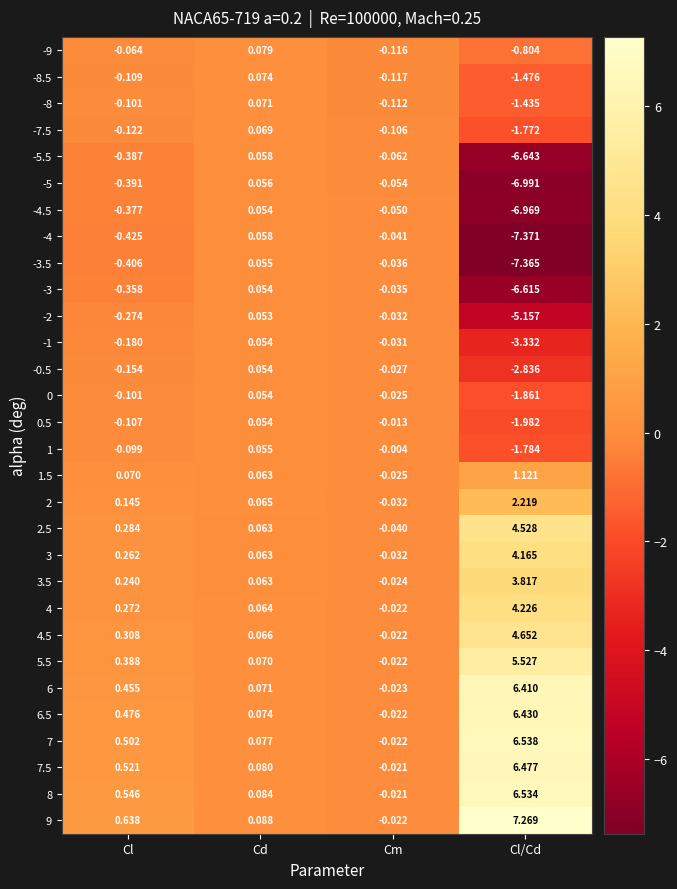

Which category has the highest value in the 3.5 series?

Cl/Cd